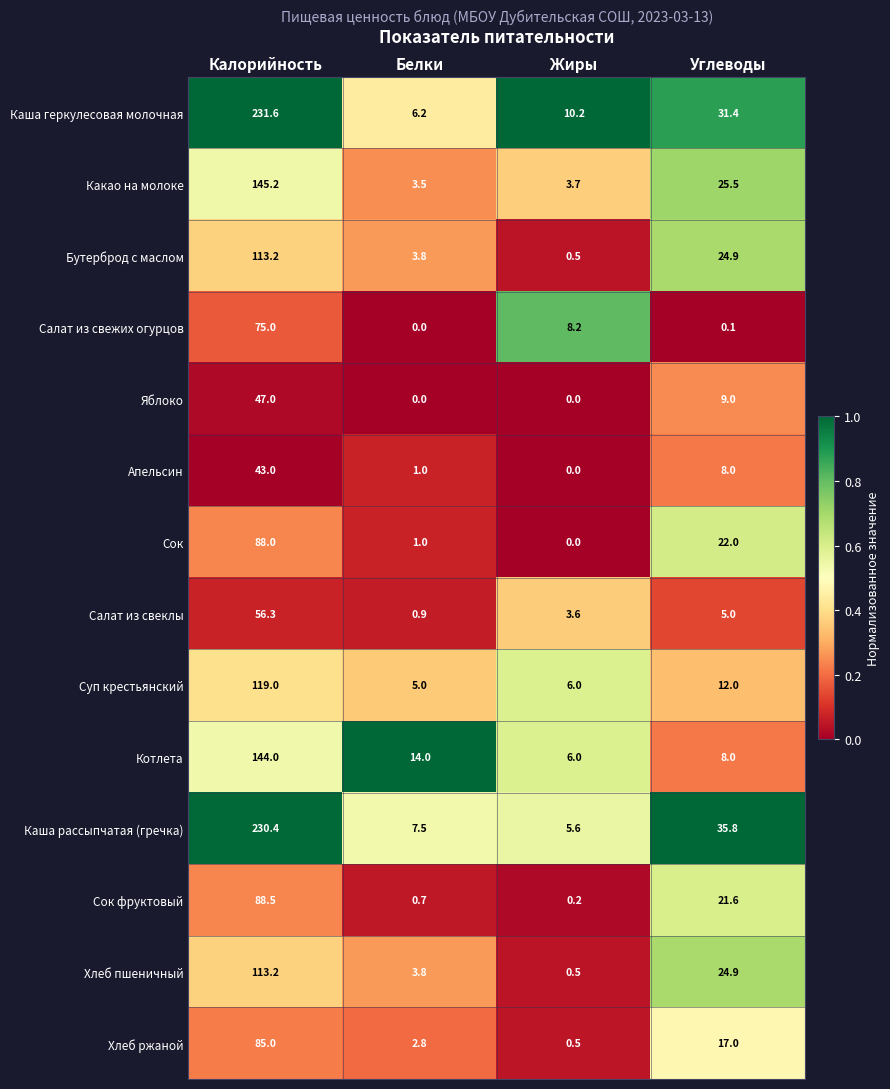

What is the average value of the Каша рассыпчатая (гречка) series?

69.8